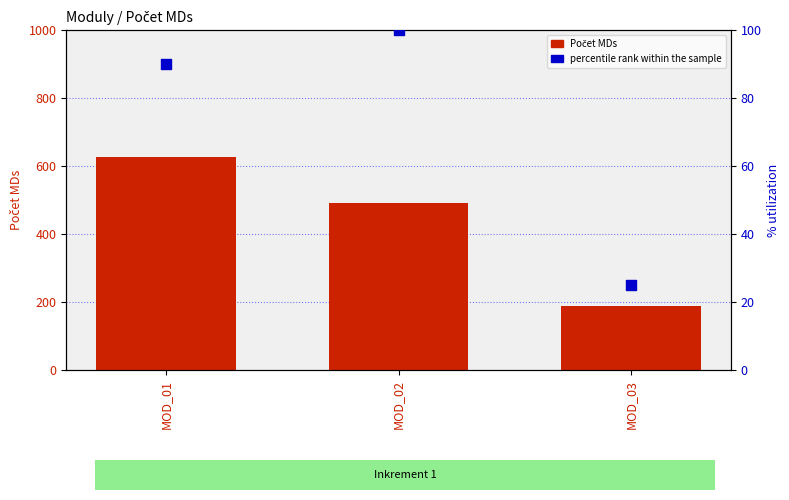

At which category is the sum across all series the highest?

MOD_01